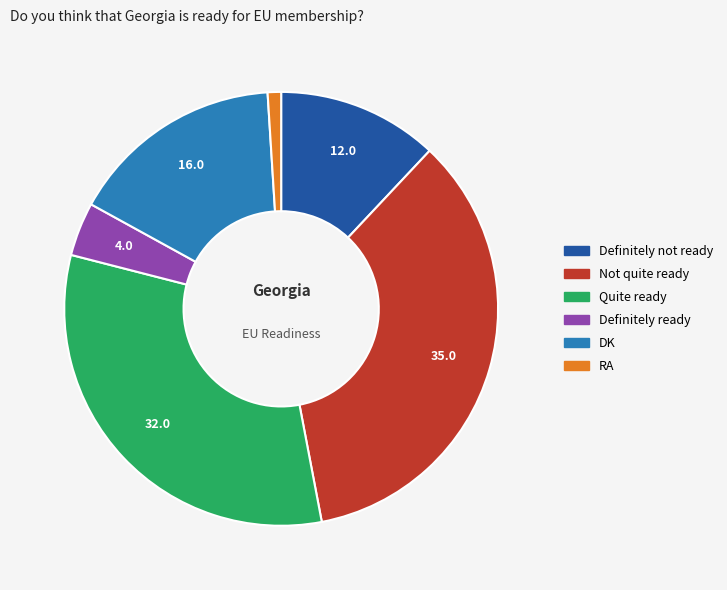

Is it true that Definitely ready is 12% of the pie?

False